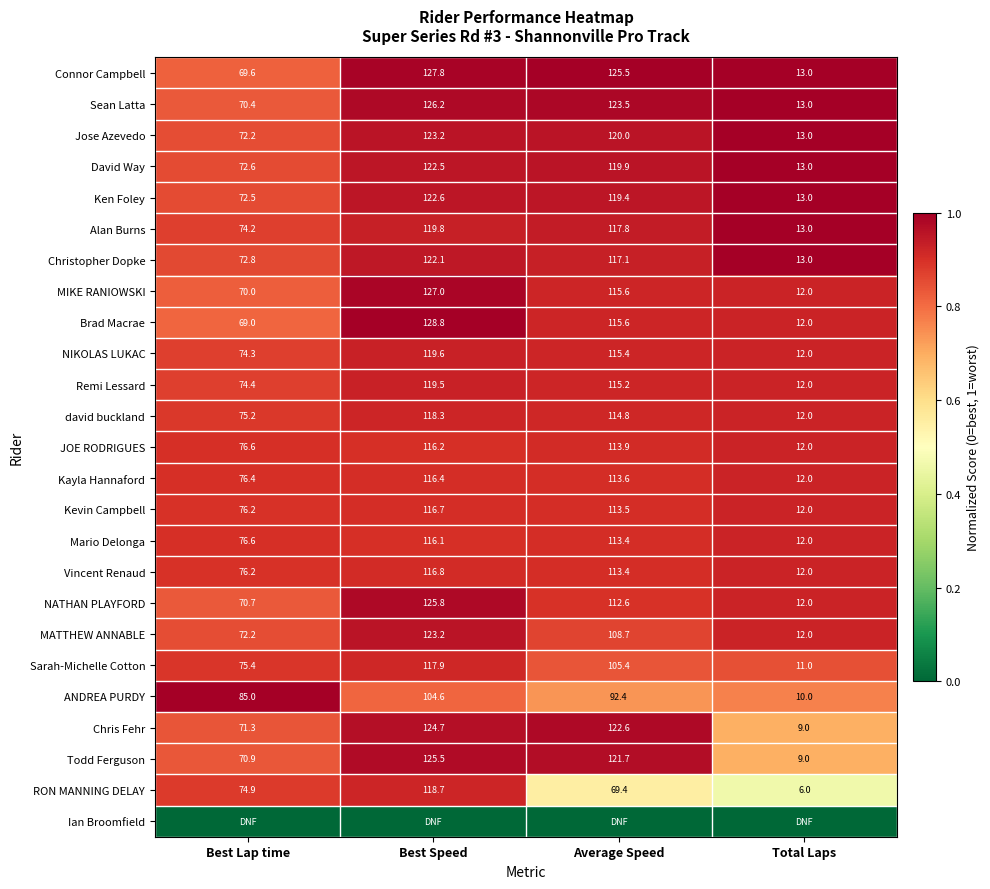

Is it true that david buckland equals 111.9 at Best Lap time?

False